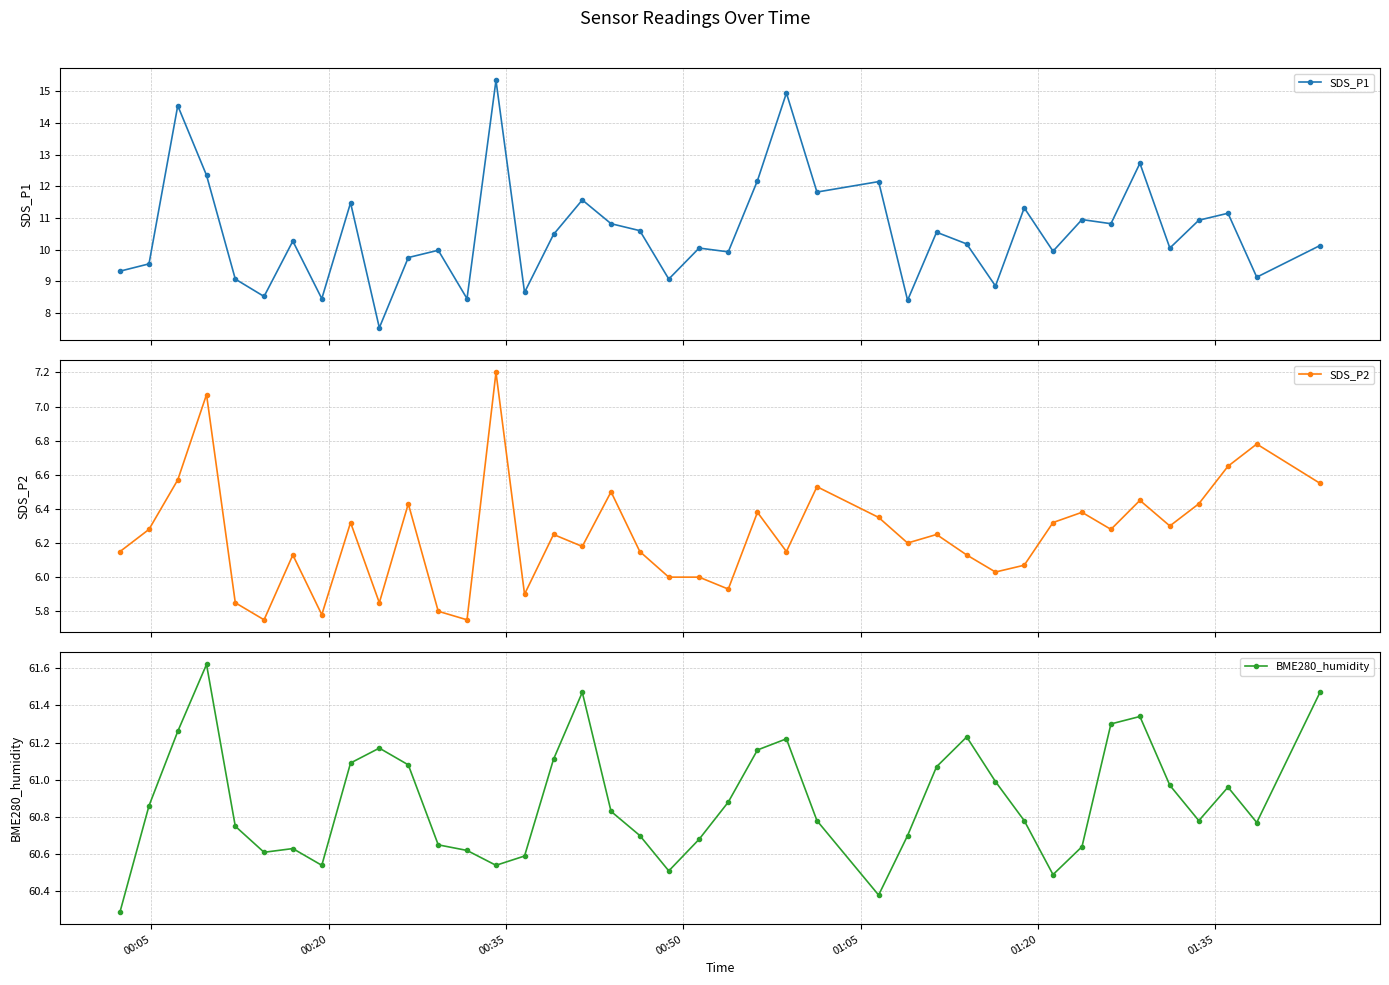

What is the lowest value of the SDS_P1 series?

7.5